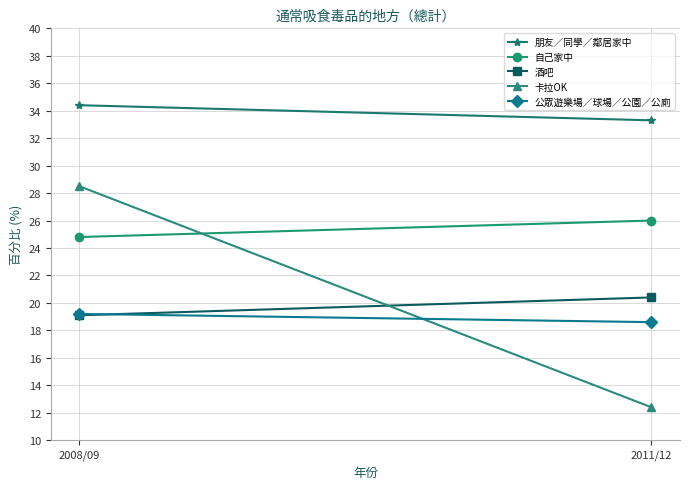

Which category has the highest value across all series?

2008/09